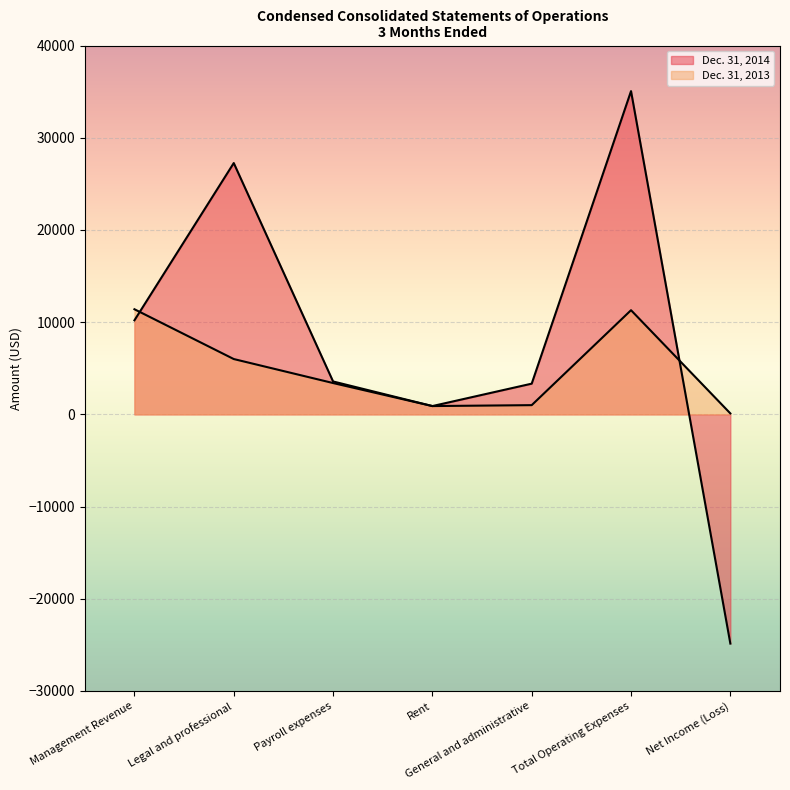

Reading right to left, extract all data points from this chart.

Dec. 31, 2014: -24856	35056	3331	900	3569	27256	10200
Dec. 31, 2013: 103	11297	1000	900	3397	6000	11400